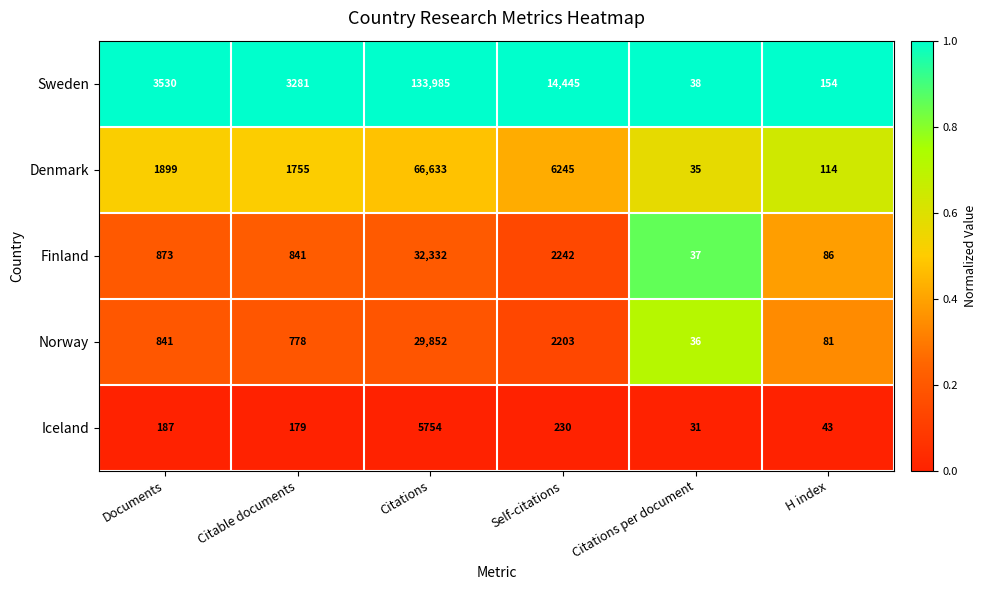

What is the average value of the Iceland series?

1071